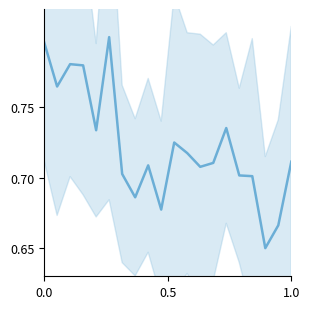

True or false: there are more than 2 points higher than both neighbors.

True